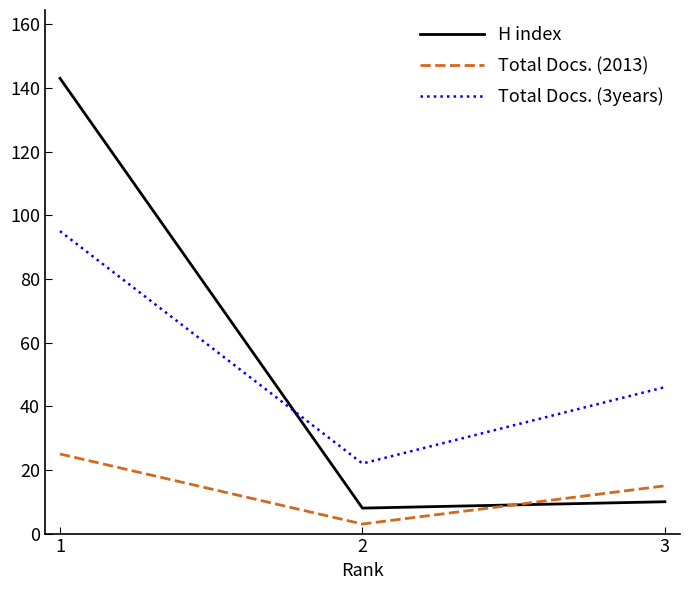

What are all the series names shown in the legend?

H index, Total Docs. (2013), Total Docs. (3years)